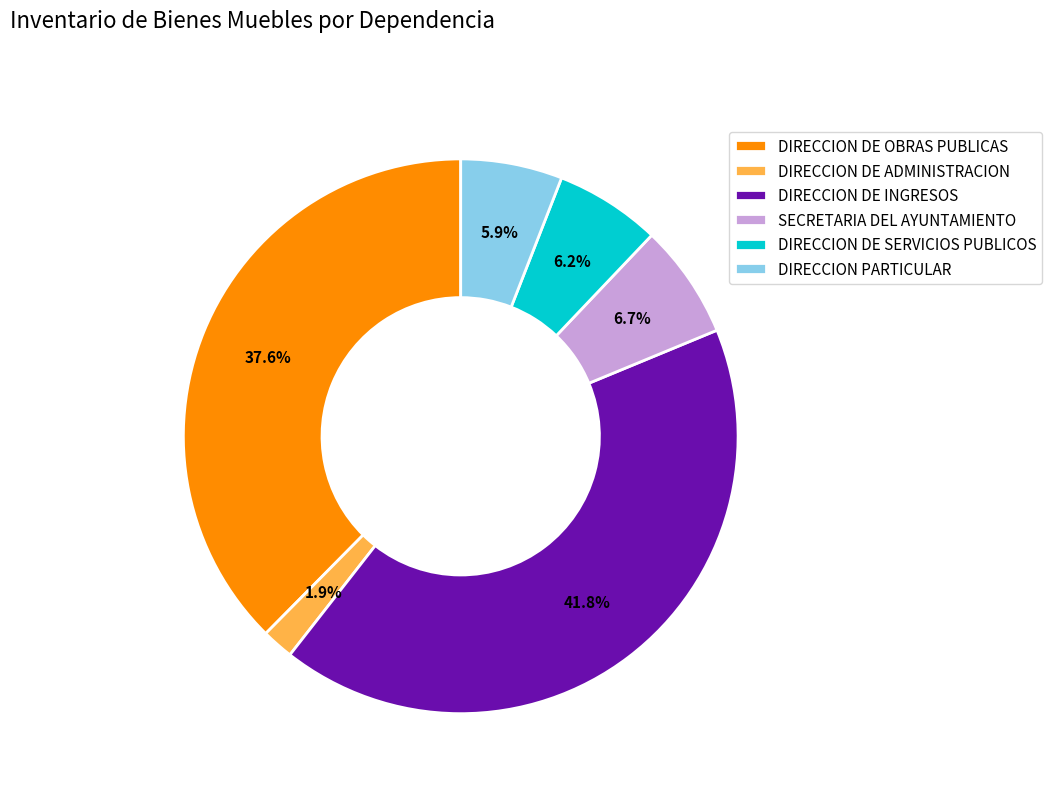

To the nearest percent, what is the average slice percentage?

17%